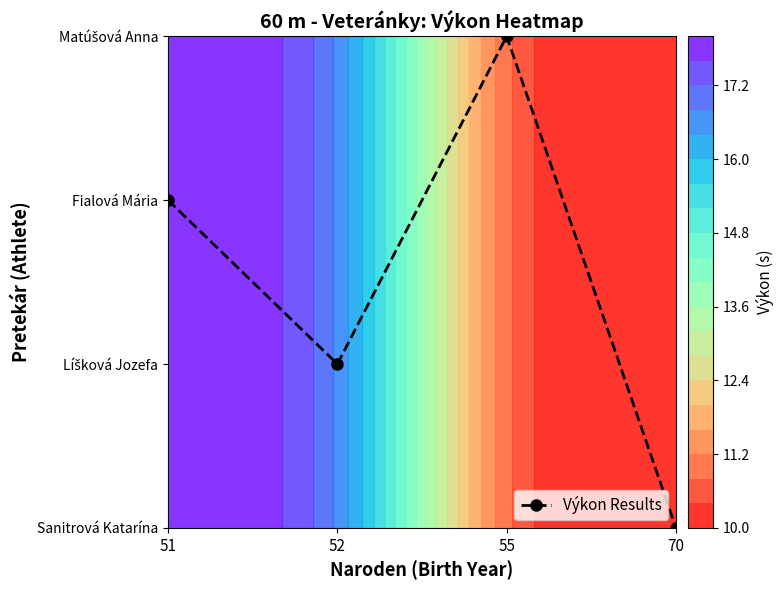

List the labels in order of value, smallest first.

70, 52, 51, 55